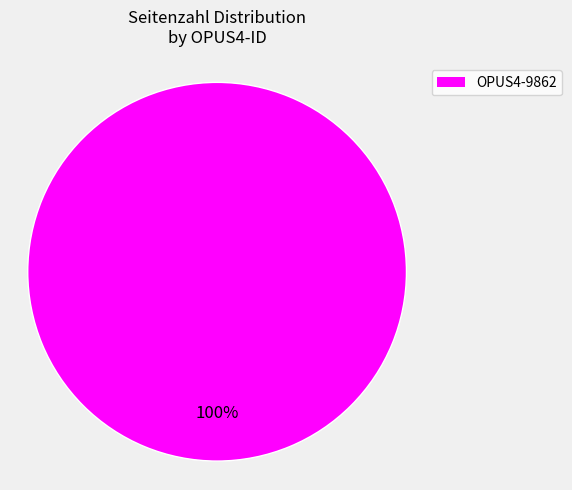

Is there a majority slice in this chart?

Yes